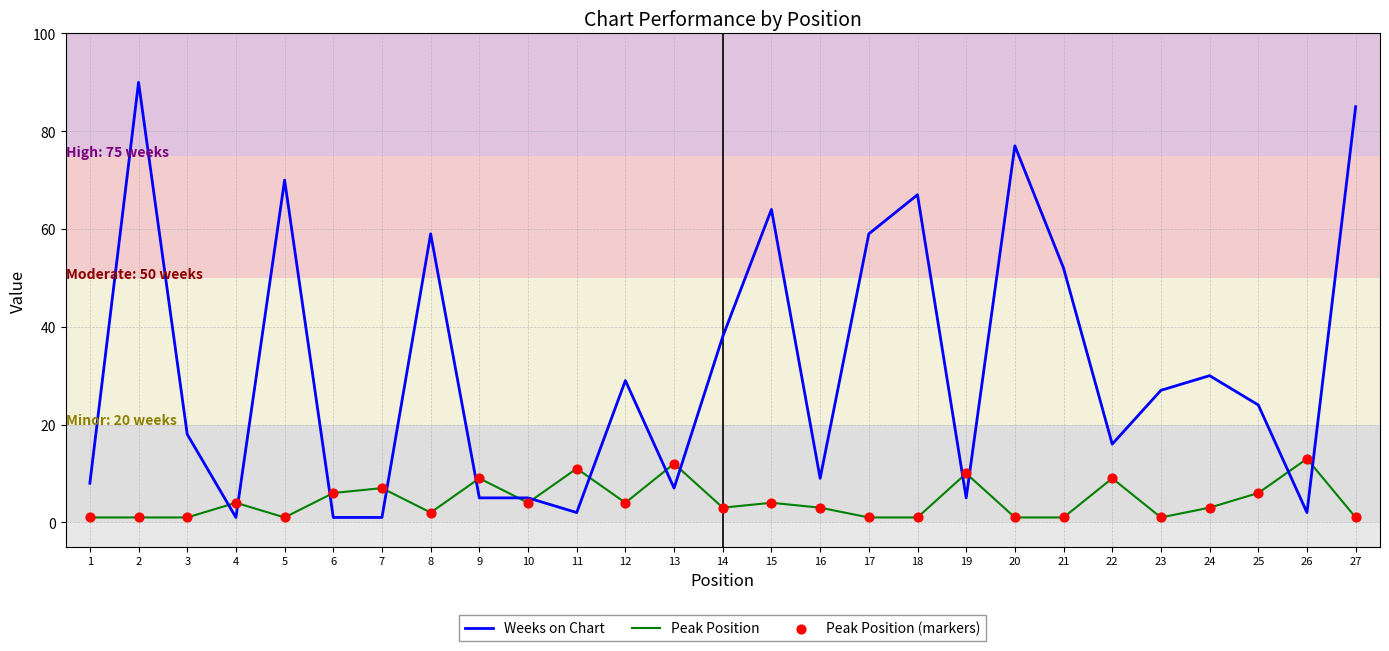

Is the value of Peak Position at 13 greater than the value of Weeks on Chart at 15?

No